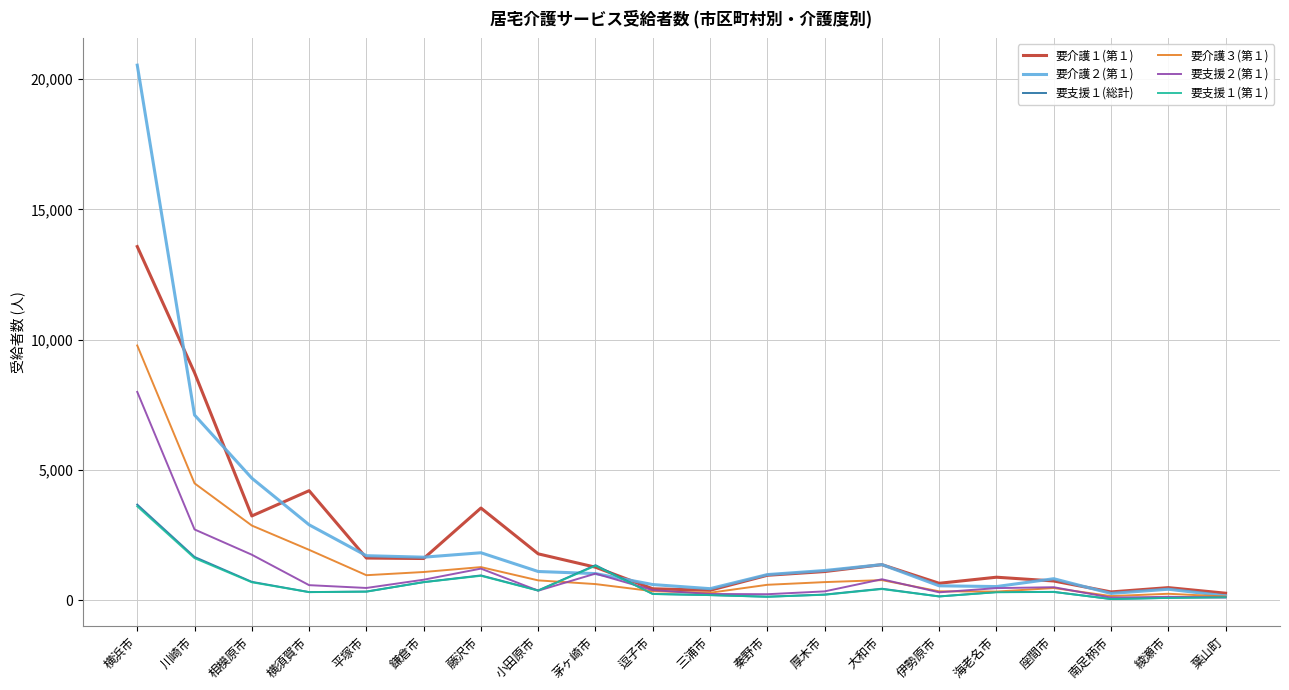

The value of 要介護３(第１) at 厚木市 is 693. True or false?

True